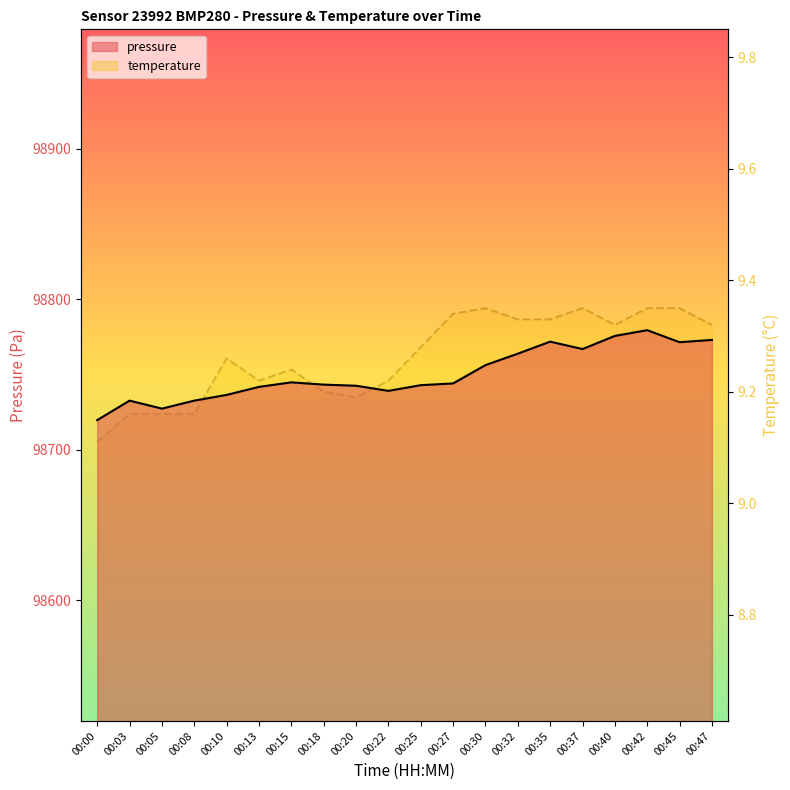

Reading right to left, transcribe all the data shown in this chart.

pressure: 00:47=98773.1	00:45=98771.5	00:42=98779.5	00:40=98775.7	00:37=98767.0	00:35=98771.9	00:32=98763.9	00:30=98756.3	00:27=98744.1	00:25=98743.0	00:22=98739.2	00:20=98742.6	00:18=98743.3	00:15=98744.8	00:13=98741.8	00:10=98736.5	00:08=98732.7	00:05=98727.4	00:03=98732.7	00:00=98719.8
temperature: 00:47=9.3	00:45=9.3	00:42=9.3	00:40=9.3	00:37=9.3	00:35=9.3	00:32=9.3	00:30=9.3	00:27=9.3	00:25=9.3	00:22=9.2	00:20=9.2	00:18=9.2	00:15=9.2	00:13=9.2	00:10=9.3	00:08=9.2	00:05=9.2	00:03=9.2	00:00=9.1